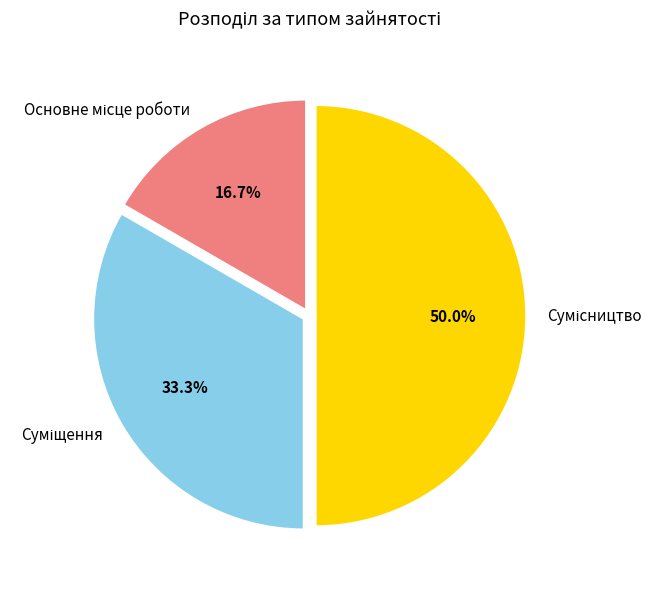

What is the ratio of the value at Основне місце роботи to the value at Суміщення?

0.5